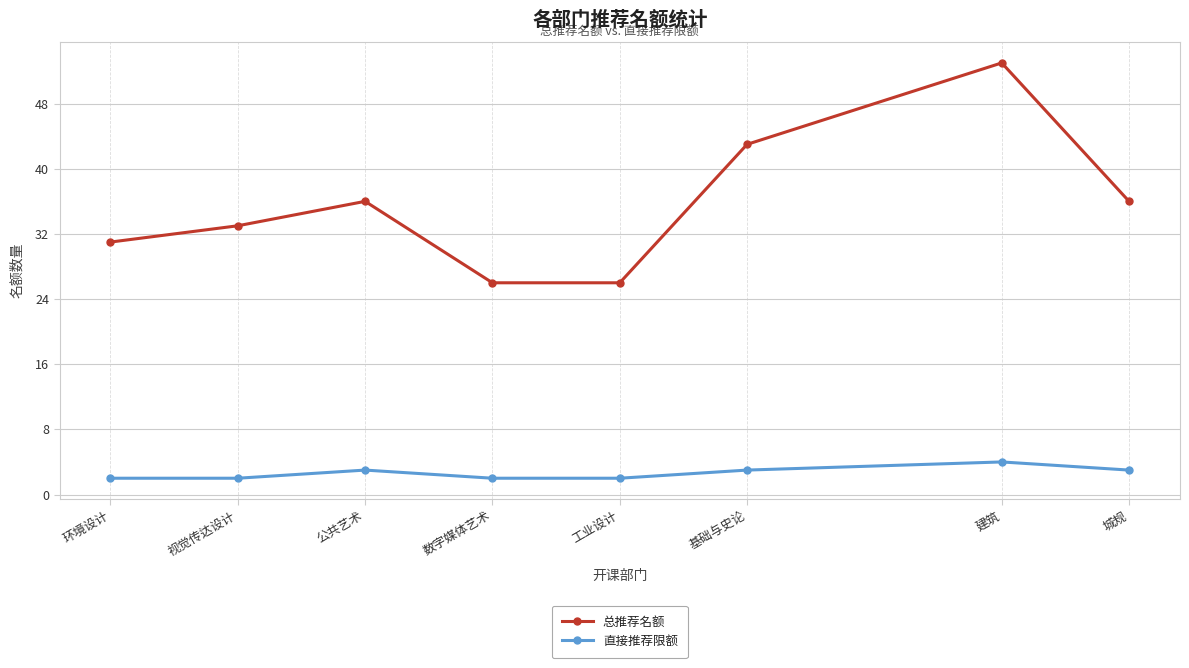

What is the minimum value for 总推荐名额?

26